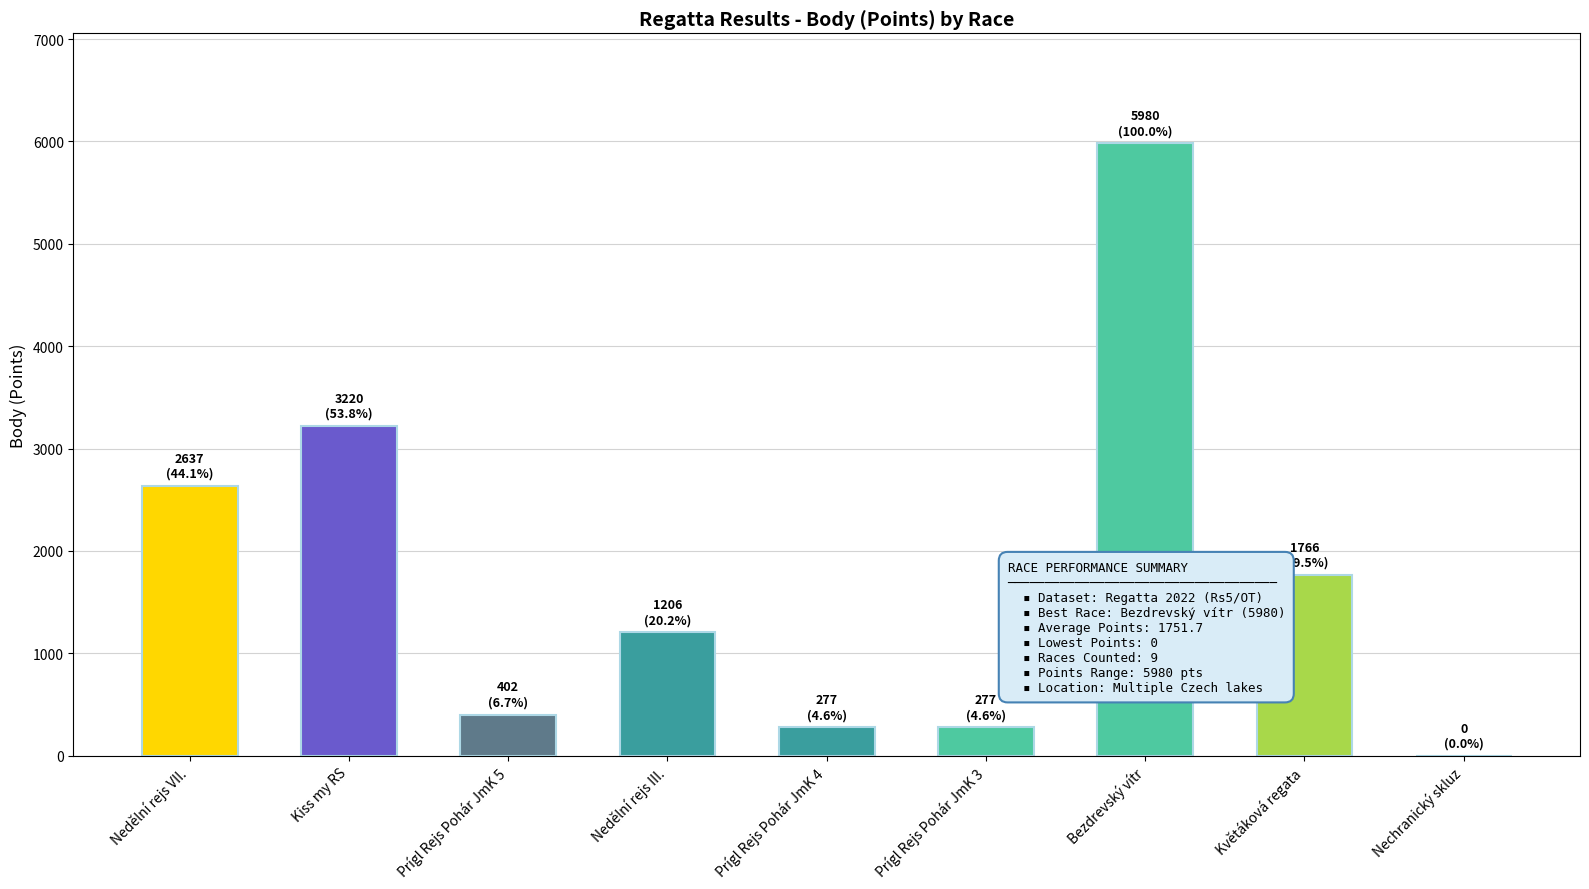

Reading left to right, what are all the values shown in this chart?

2637	3220	402	1206	277	277	5980	1766	0